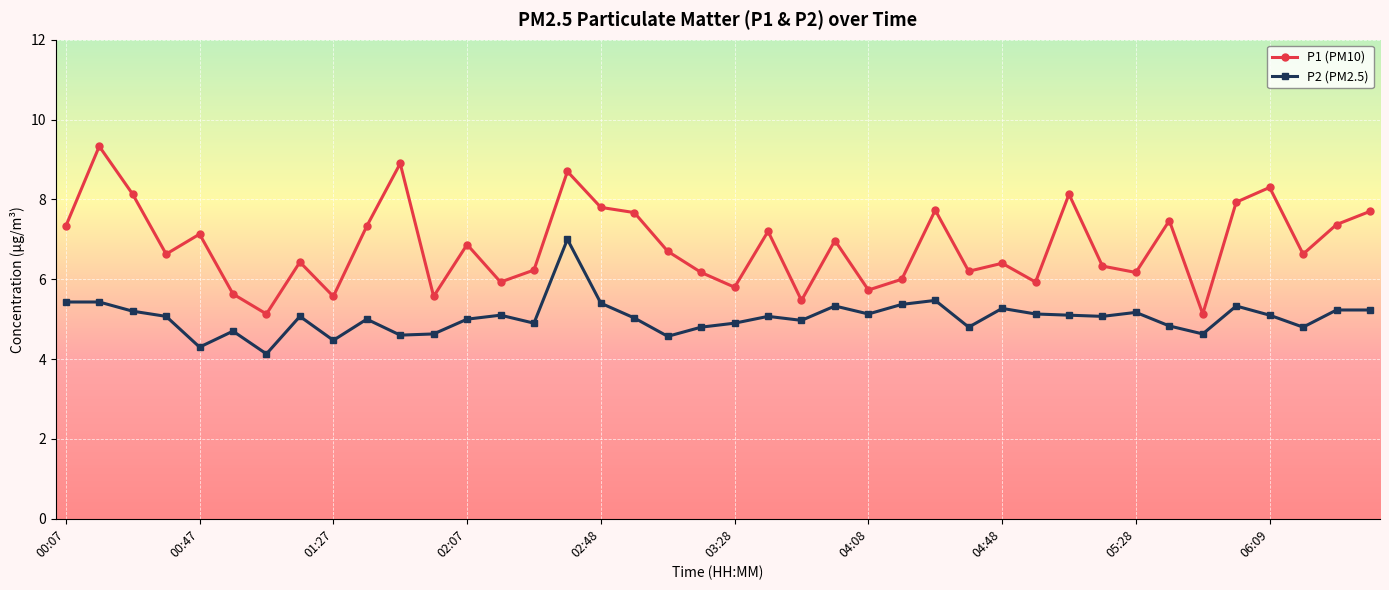

What is the highest value of the P1 (PM10) series?

9.3